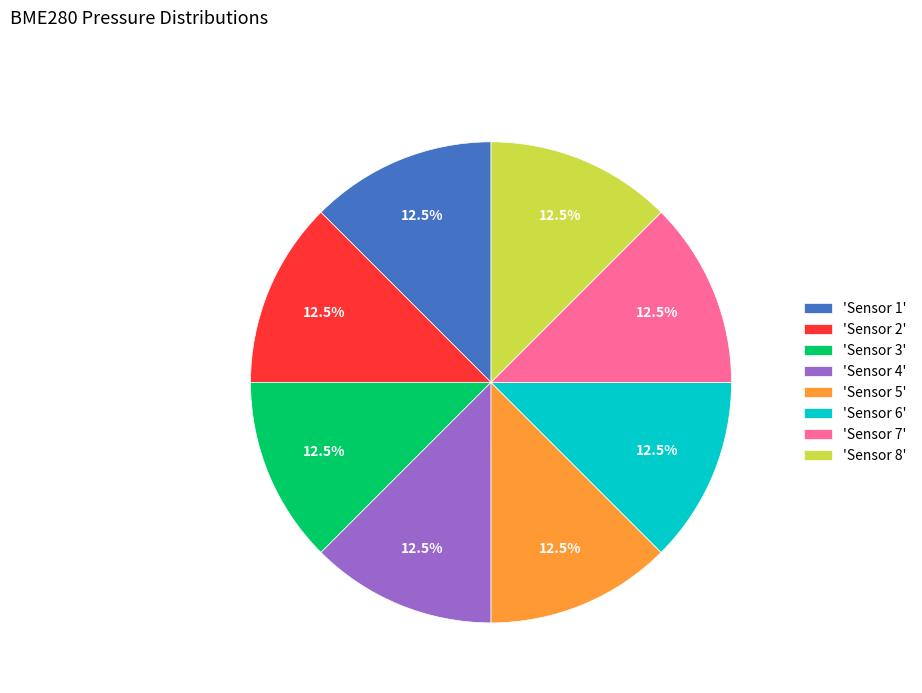

To the nearest percent, what is the average slice percentage?

12%